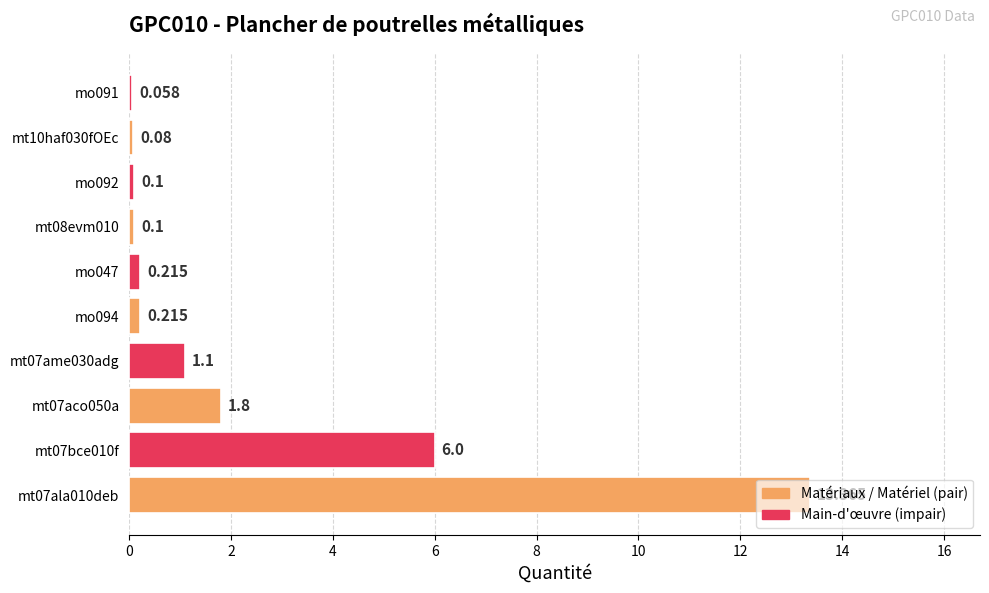

What is the minimum value shown in the chart?

0.1